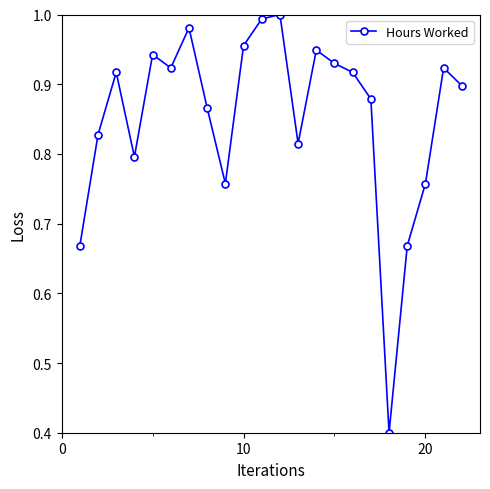

Does the chart display data point markers on the line(s)?

Yes